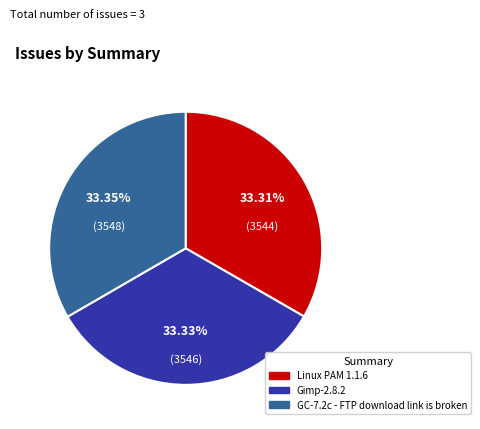

Is it true that Gimp-2.8.2 is 45% of the pie?

False